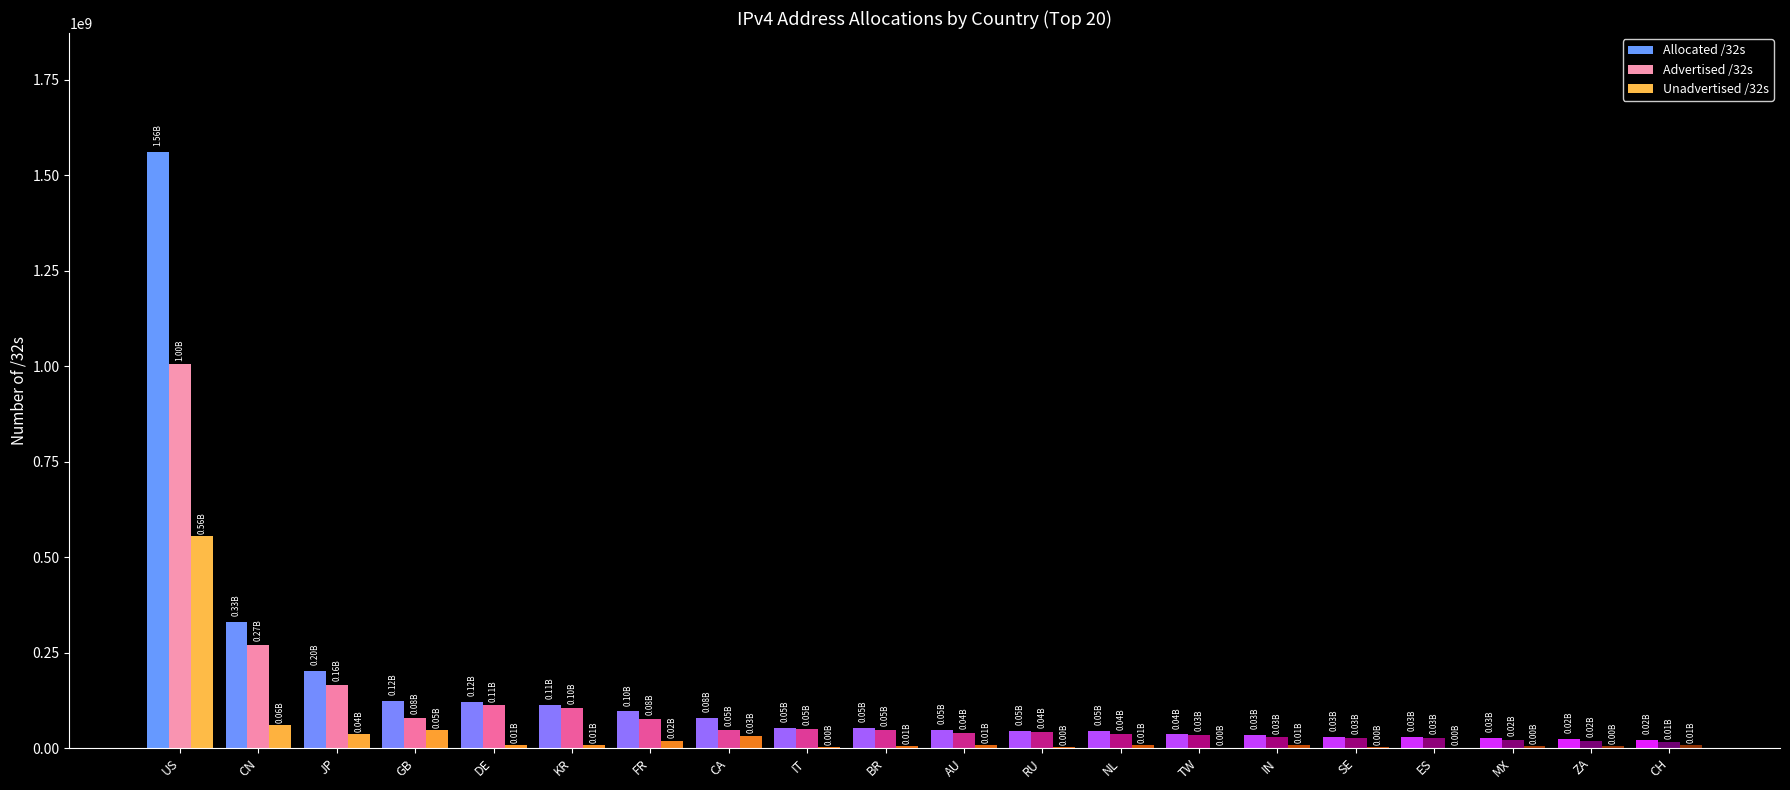

Which category has the highest value across all series?

US